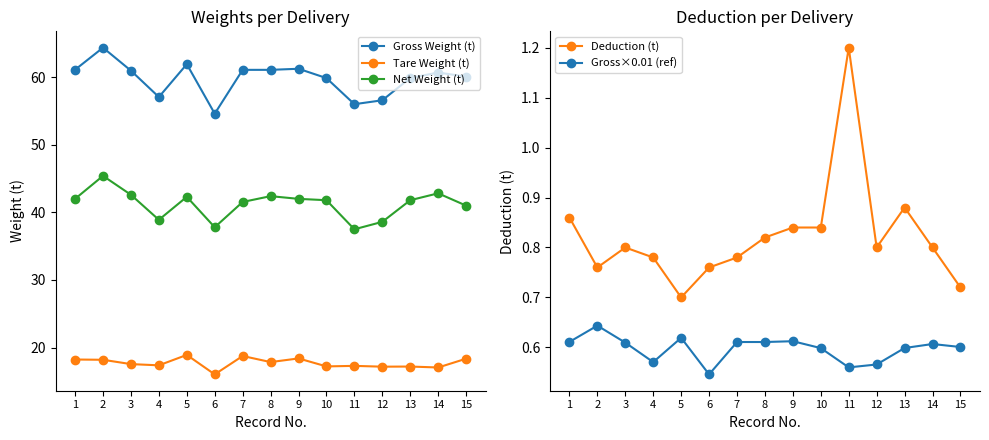

Reading left to right, transcribe all the data shown in this chart.

Gross Weight (t): 1=61.1	2=64.4	3=61.0	4=57.1	5=61.9	6=54.6	7=61.1	8=61.1	9=61.2	10=59.9	11=56.0	12=56.6	13=59.9	14=60.7	15=60.1
Tare Weight (t): 1=18.2	2=18.2	3=17.6	4=17.4	5=18.9	6=16.0	7=18.8	8=17.9	9=18.4	10=17.2	11=17.3	12=17.2	13=17.2	14=17.1	15=18.4
Net Weight (t): 1=42.0	2=45.4	3=42.6	4=38.9	5=42.3	6=37.8	7=41.5	8=42.4	9=42.0	10=41.8	11=37.5	12=38.6	13=41.8	14=42.8	15=41.0
Deduction (t): 1=0.9	2=0.8	3=0.8	4=0.8	5=0.7	6=0.8	7=0.8	8=0.8	9=0.8	10=0.8	11=1.2	12=0.8	13=0.9	14=0.8	15=0.7
Gross×0.01 (ref): 1=0.6	2=0.6	3=0.6	4=0.6	5=0.6	6=0.5	7=0.6	8=0.6	9=0.6	10=0.6	11=0.6	12=0.6	13=0.6	14=0.6	15=0.6